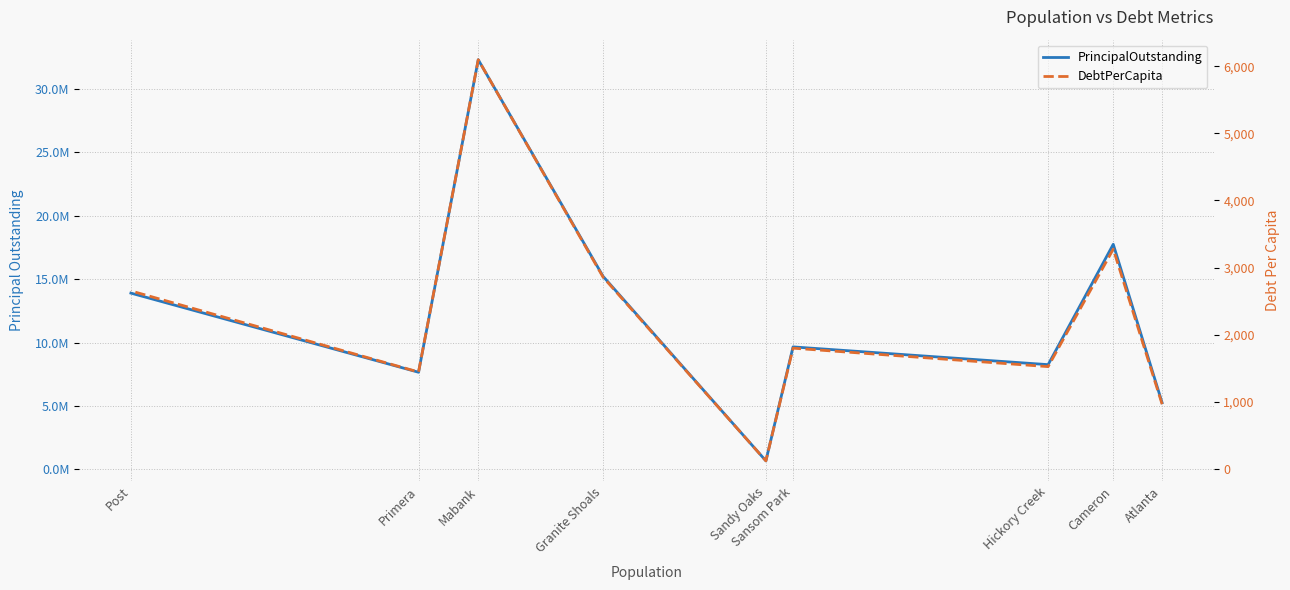

What is the minimum value for PrincipalOutstanding?

665000.0